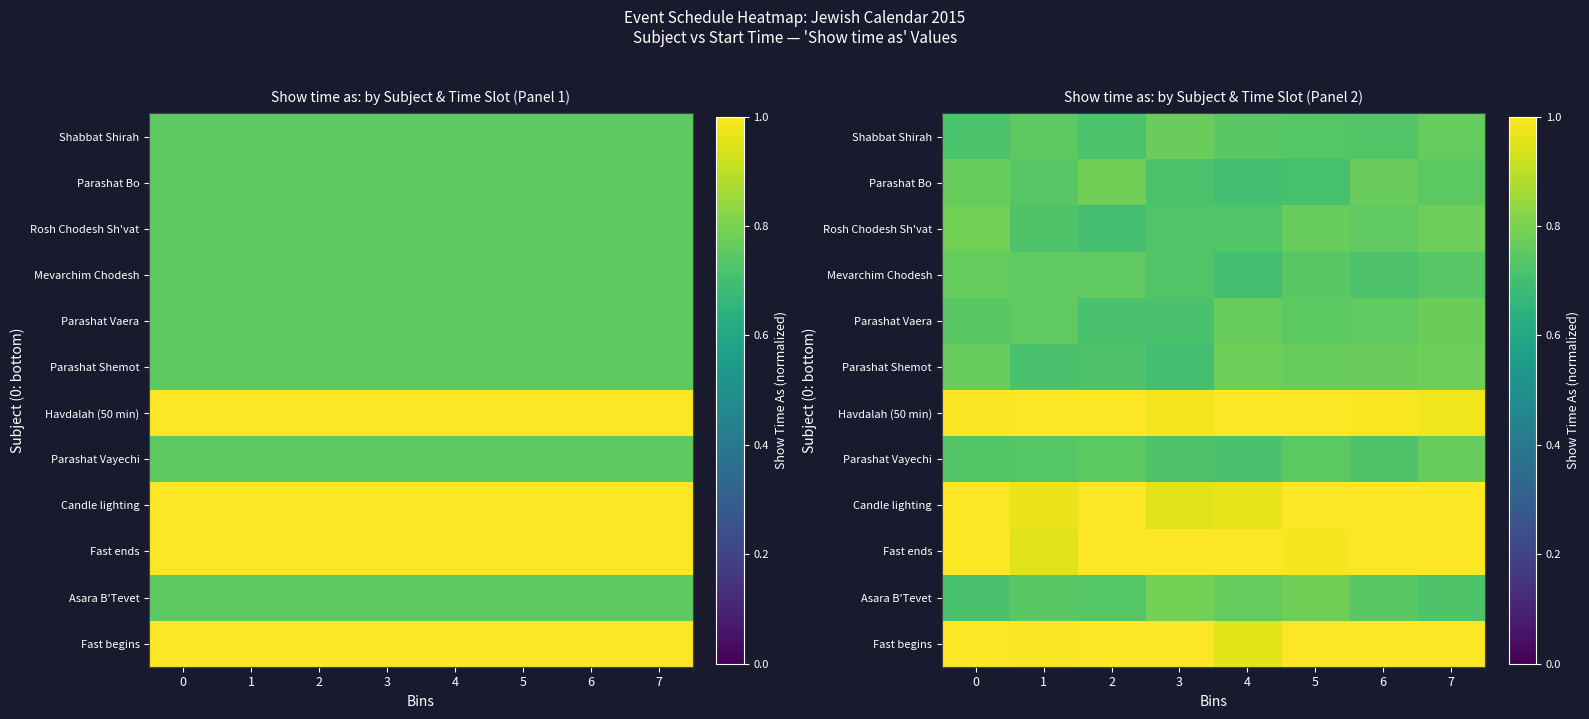

What value does the Rosh Chodesh Sh'vat series have at 0?

0.8